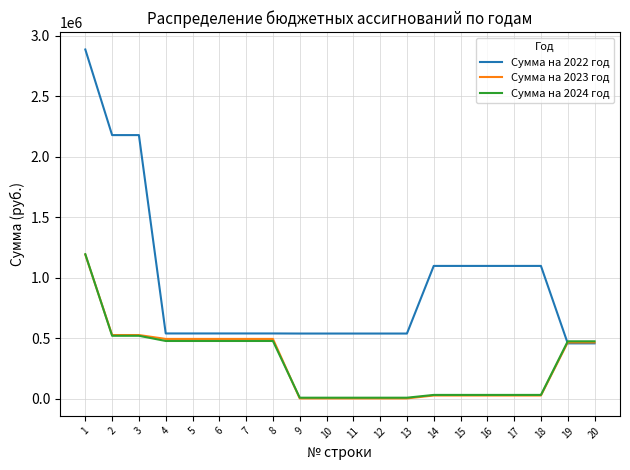

How many times do Сумма на 2022 год and Сумма на 2024 год cross each other?

1